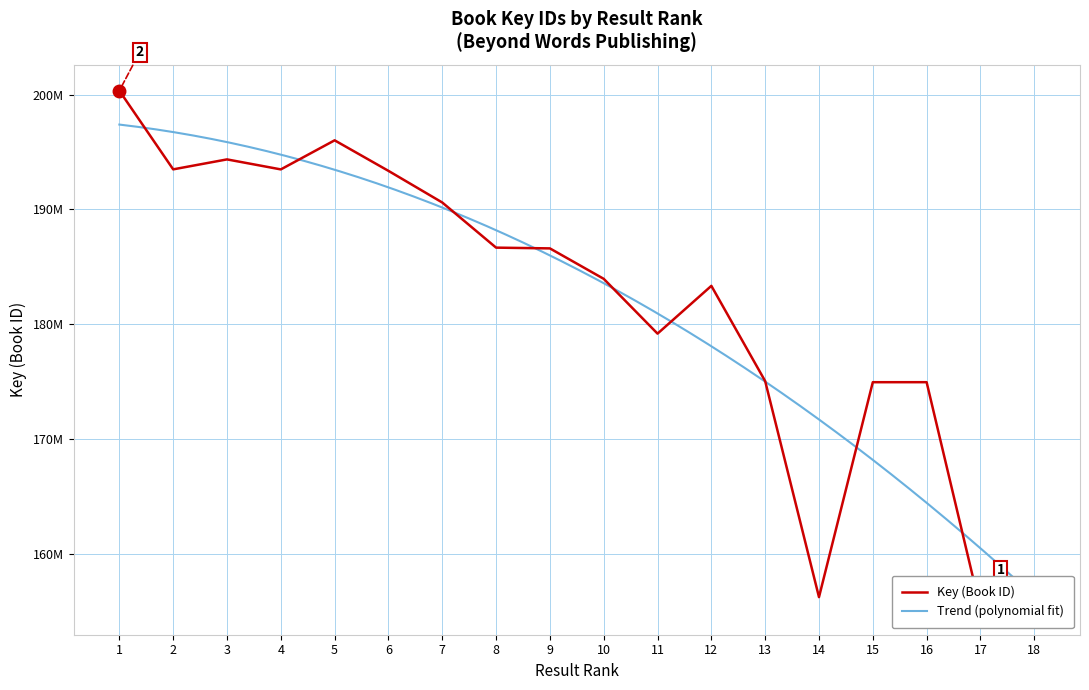

At which label does the data first exceed 186607084?

1